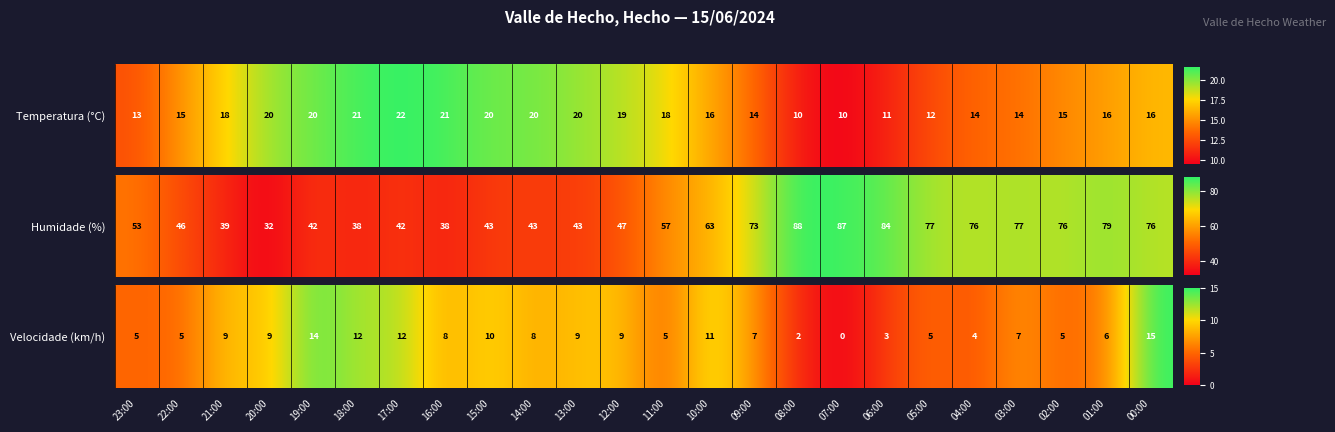

What is the change in value from 12:00 to 04:00?

-5